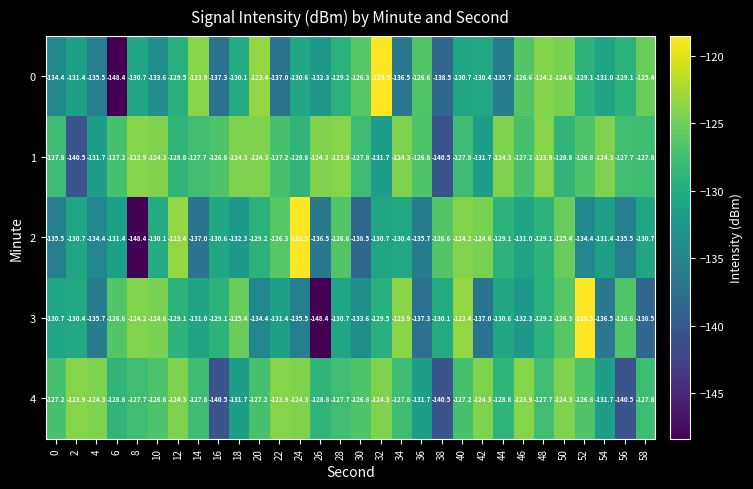

How many values in the 4 series are below -127?

18